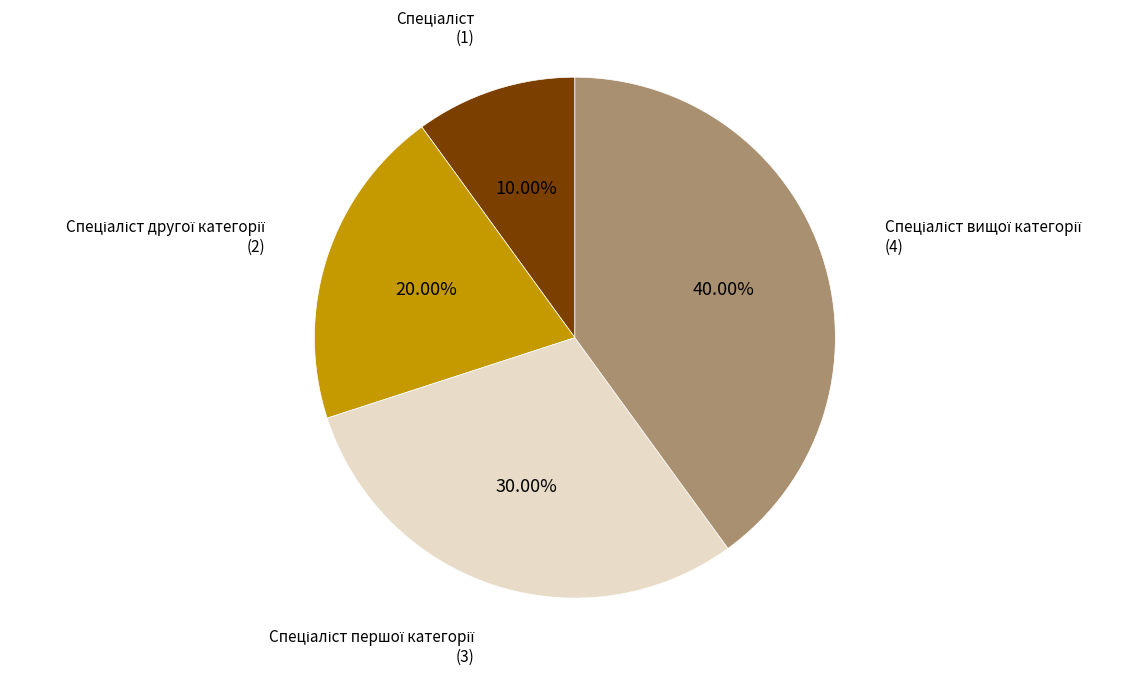

Is there a majority slice in this chart?

No